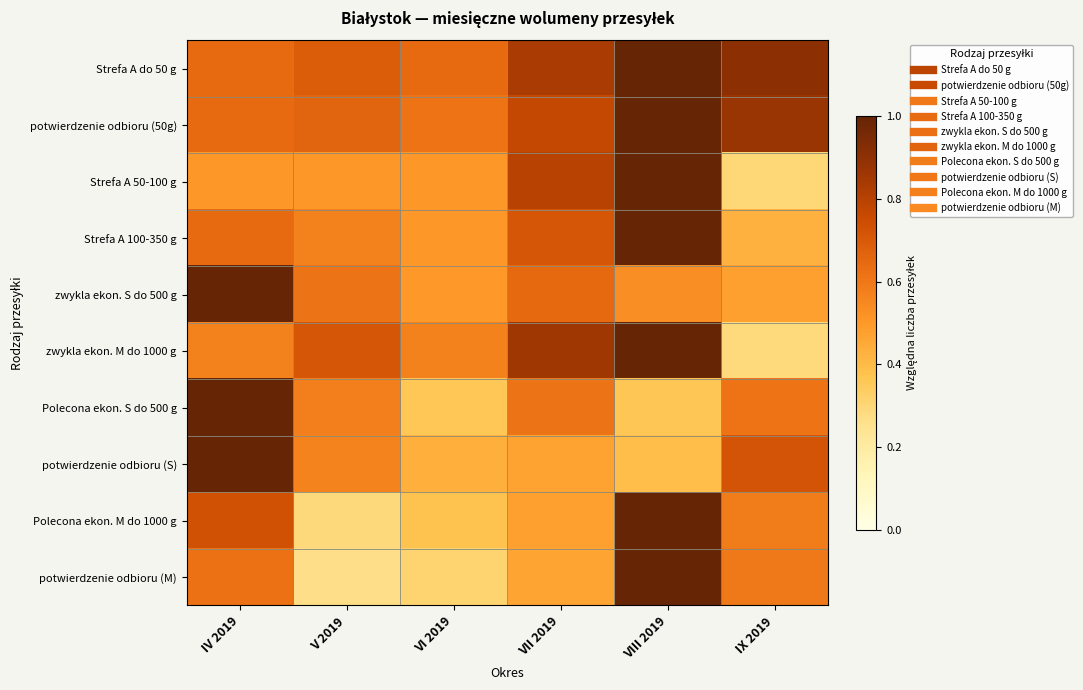

Reading left to right, list all the values displayed in this chart.

Strefa A do 50 g: IV 2019=0.6	V 2019=0.7	VI 2019=0.6	VII 2019=0.8	VIII 2019=1.0	IX 2019=0.9
potwierdzenie odbioru (50g): IV 2019=0.6	V 2019=0.7	VI 2019=0.6	VII 2019=0.8	VIII 2019=1.0	IX 2019=0.9
Strefa A 50-100 g: IV 2019=0.5	V 2019=0.5	VI 2019=0.5	VII 2019=0.8	VIII 2019=1.0	IX 2019=0.3
Strefa A 100-350 g: IV 2019=0.6	V 2019=0.6	VI 2019=0.5	VII 2019=0.7	VIII 2019=1.0	IX 2019=0.4
zwykla ekon. S do 500 g: IV 2019=1.0	V 2019=0.6	VI 2019=0.5	VII 2019=0.6	VIII 2019=0.5	IX 2019=0.5
zwykla ekon. M do 1000 g: IV 2019=0.6	V 2019=0.7	VI 2019=0.6	VII 2019=0.9	VIII 2019=1.0	IX 2019=0.3
Polecona ekon. S do 500 g: IV 2019=1.0	V 2019=0.6	VI 2019=0.4	VII 2019=0.6	VIII 2019=0.4	IX 2019=0.6
potwierdzenie odbioru (S): IV 2019=1.0	V 2019=0.6	VI 2019=0.4	VII 2019=0.5	VIII 2019=0.4	IX 2019=0.7
Polecona ekon. M do 1000 g: IV 2019=0.7	V 2019=0.3	VI 2019=0.4	VII 2019=0.5	VIII 2019=1.0	IX 2019=0.6
potwierdzenie odbioru (M): IV 2019=0.6	V 2019=0.3	VI 2019=0.3	VII 2019=0.5	VIII 2019=1.0	IX 2019=0.6